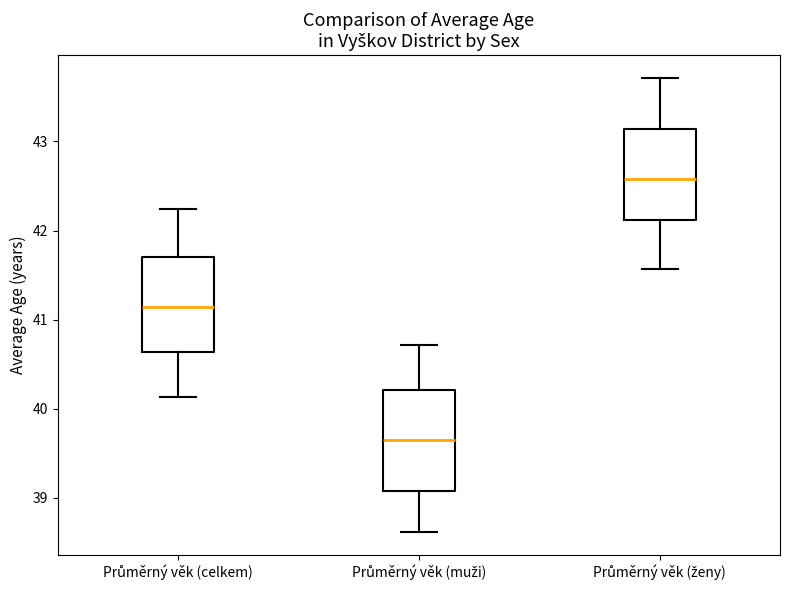

Which box's median line is the highest?

Průměrný věk (ženy)